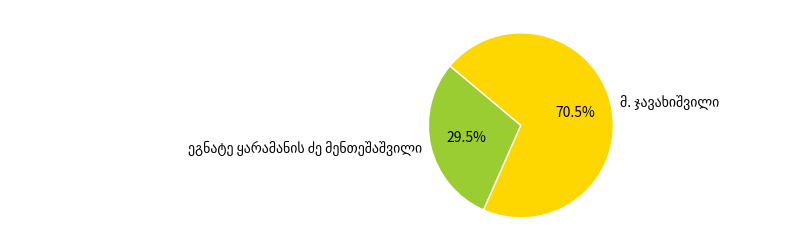

Does any single category account for the majority?

Yes